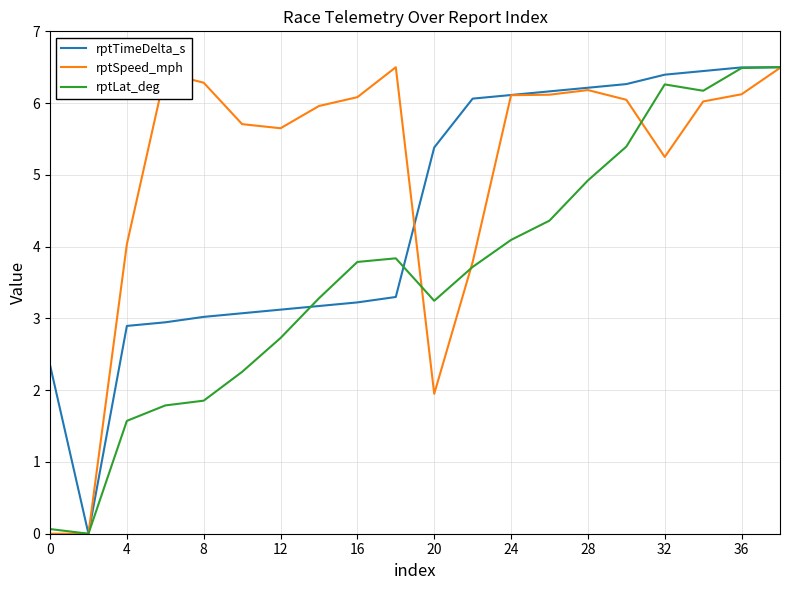

Which series has the largest total across all categories?

rptSpeed_mph